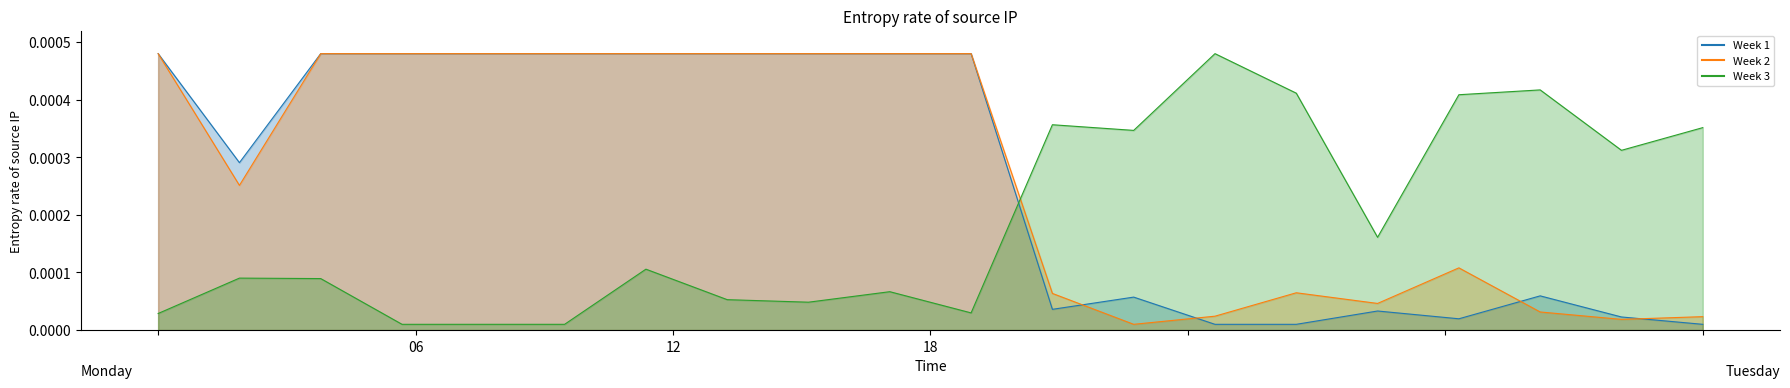

The value of Ціна at 285102044 is 0.0. True or false?

False